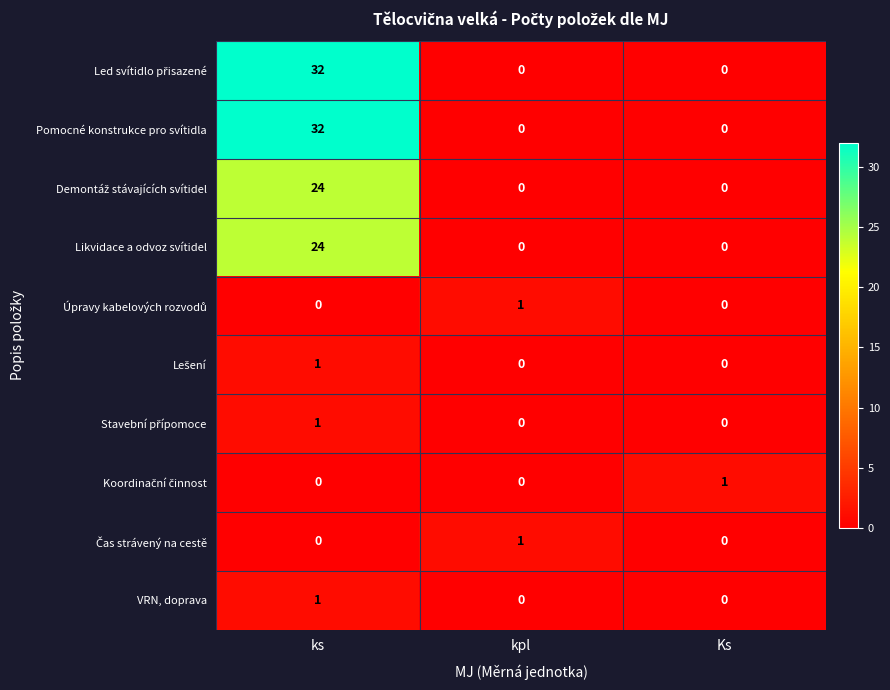

True or false: Pomocné konstrukce pro svítidla has a value of 0 at kpl.

True